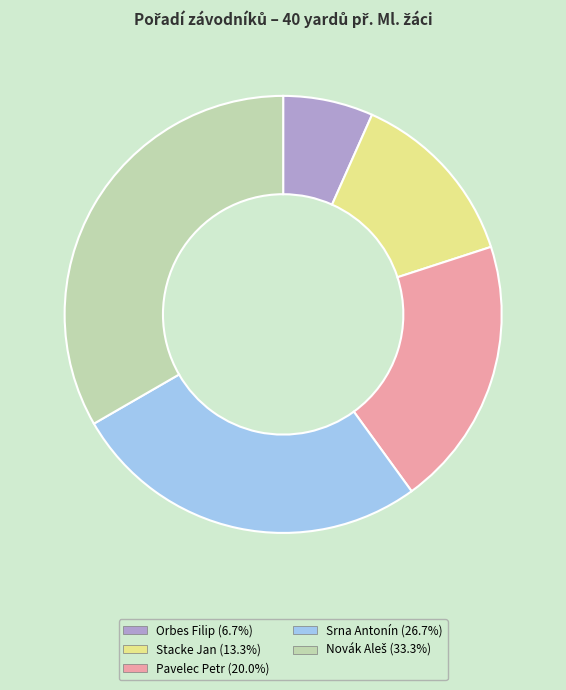

Is there any slice that represents more than half of the pie?

No